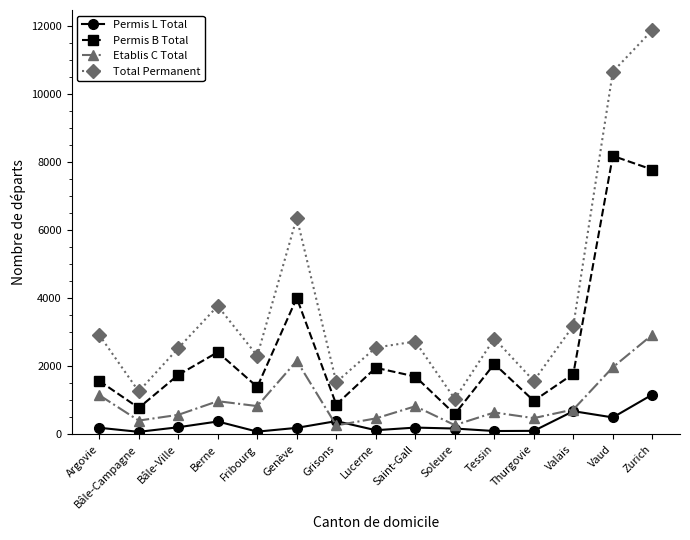

Which series has the largest total across all categories?

Total Permanent